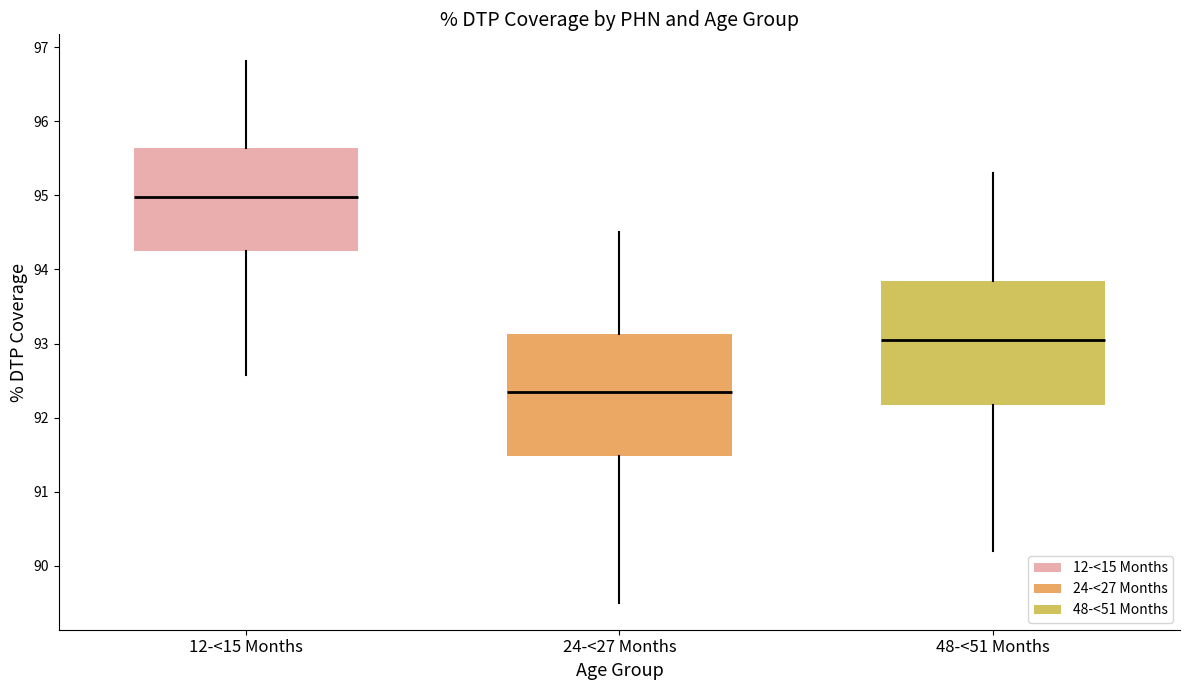

Reading left to right, read every box against the y-axis: the position of its median line, the range the box covers, and the ends of its whiskers. The values are not printed on the chart, so give them approximately, as read against the axis.

12-<15 Months: median 95.0, box 94.3 to 95.6, whiskers 92.6 to 96.8
24-<27 Months: median 92.4, box 91.5 to 93.1, whiskers 89.5 to 94.5
48-<51 Months: median 93.1, box 92.2 to 93.9, whiskers 90.2 to 95.3